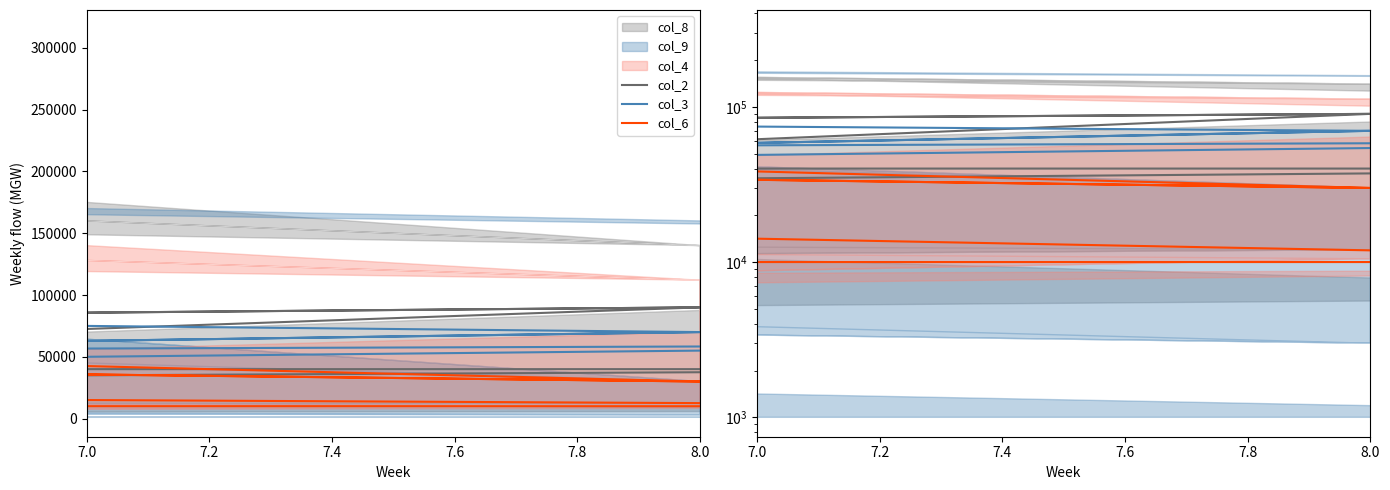

Which series has the largest total across all categories?

col_2